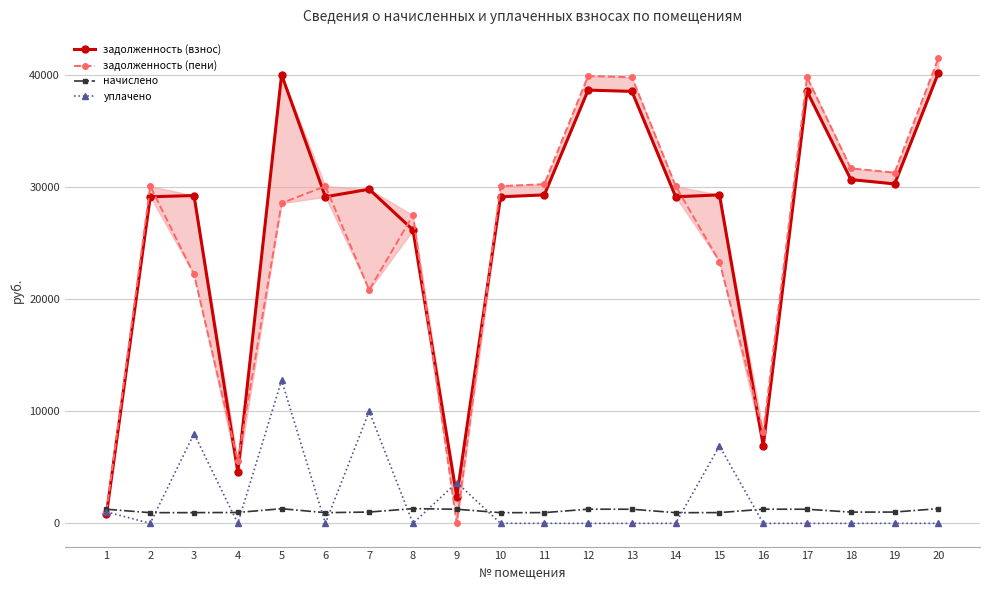

List the series in order of their peak value, highest first.

задолженность (пени), задолженность (взнос), уплачено, начислено